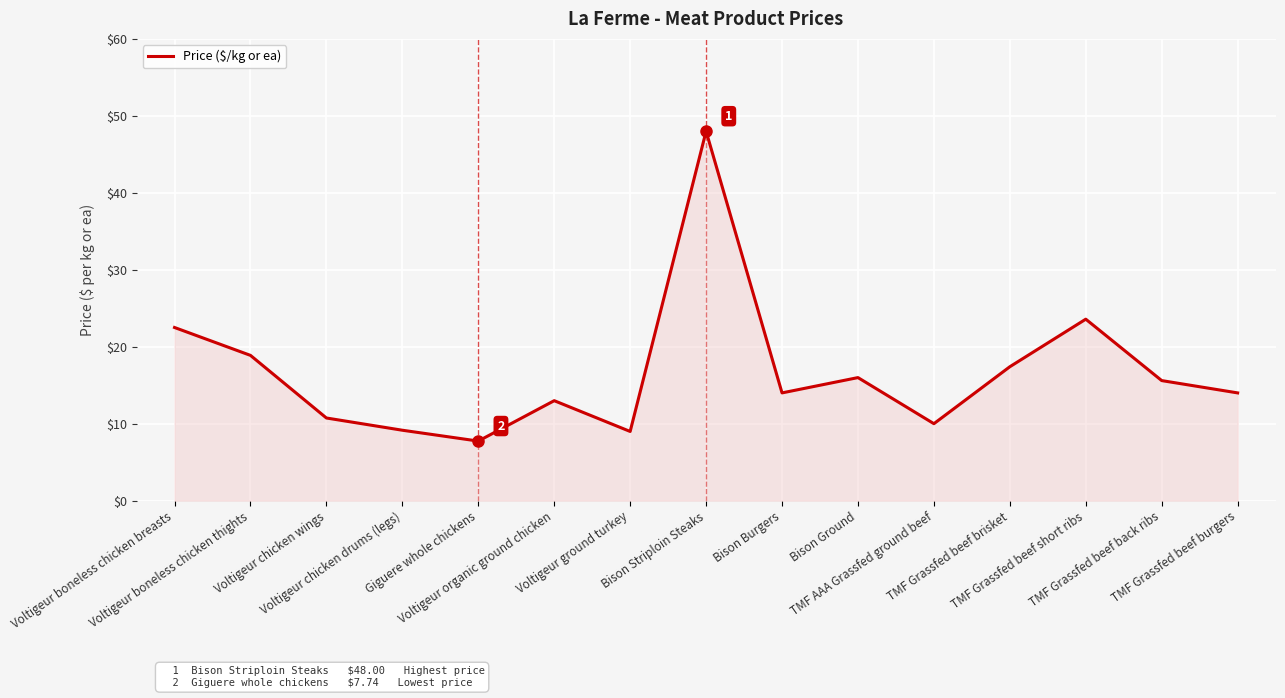

What is the difference between the maximum and minimum values?

40.3